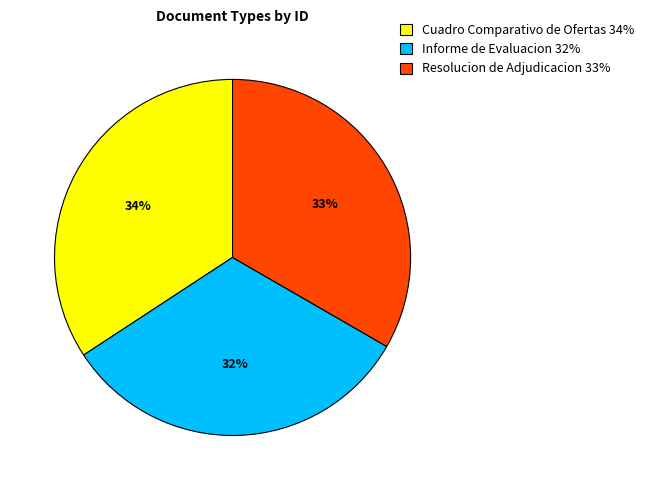

What is the ratio of the value at Cuadro Comparativo de Ofertas 34% to the value at Resolucion de Adjudicacion 33%?

1.0